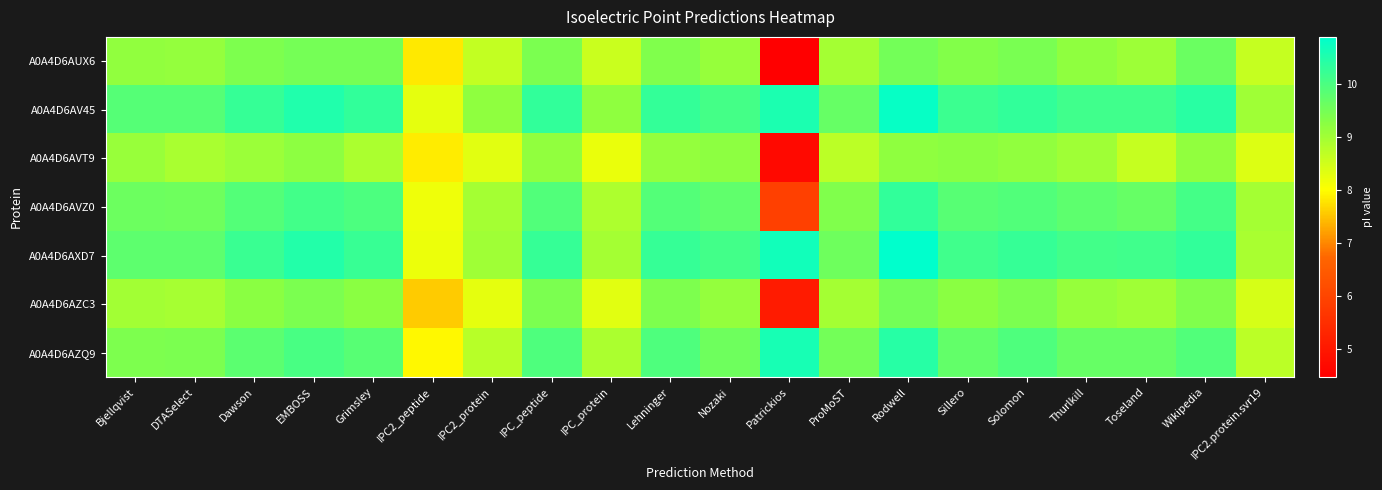

List the series in order of their peak value, lowest first.

A0A4D6AVT9, A0A4D6AZC3, A0A4D6AUX6, A0A4D6AVZ0, A0A4D6AZQ9, A0A4D6AV45, A0A4D6AXD7